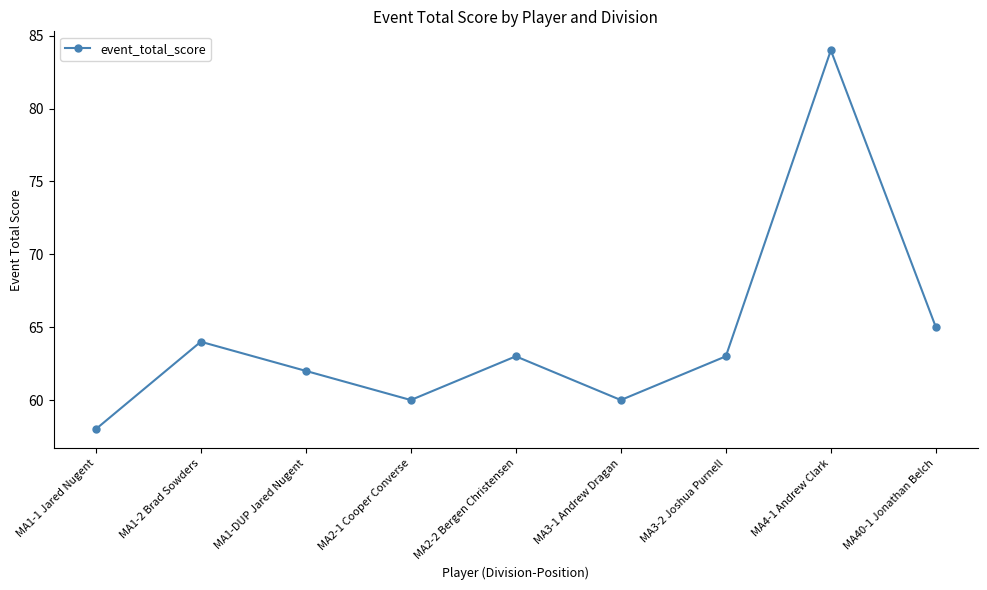

Which label corresponds to the largest value in the chart?

MA4-1 Andrew Clark